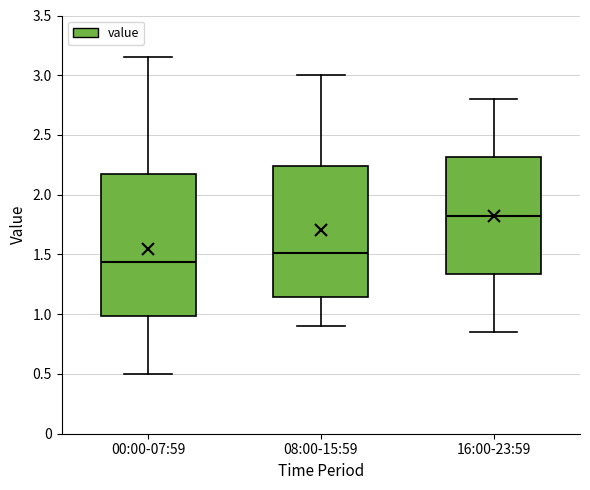

Which box's median line is the highest?

16:00-23:59